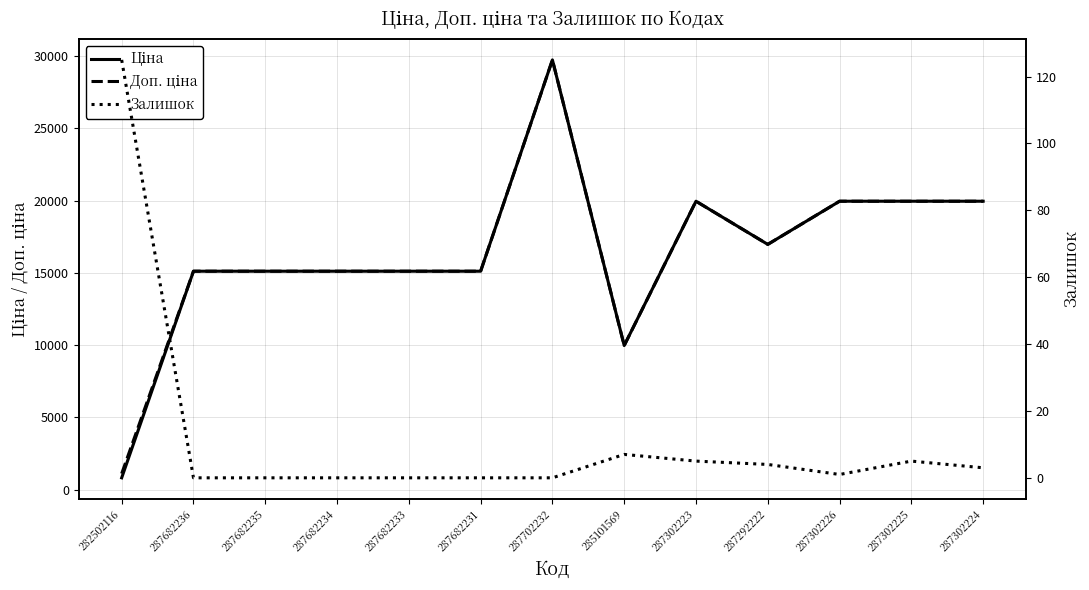

What is the label of the 5th point from the right?

287302223